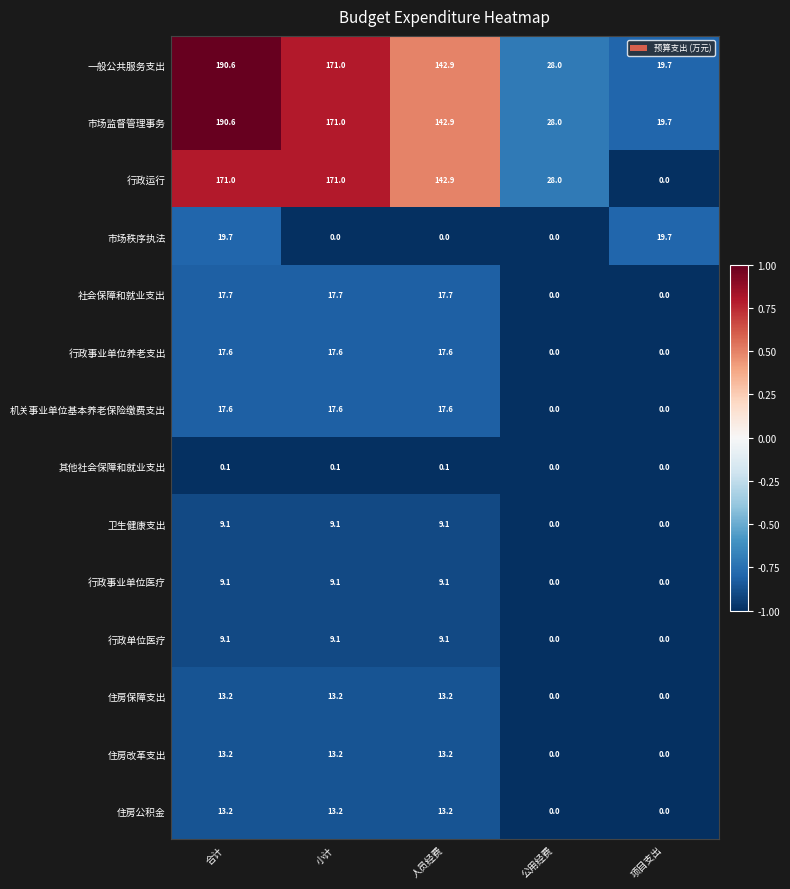

Is it true that 住房公积金 equals 13.2 at 人员经费?

True